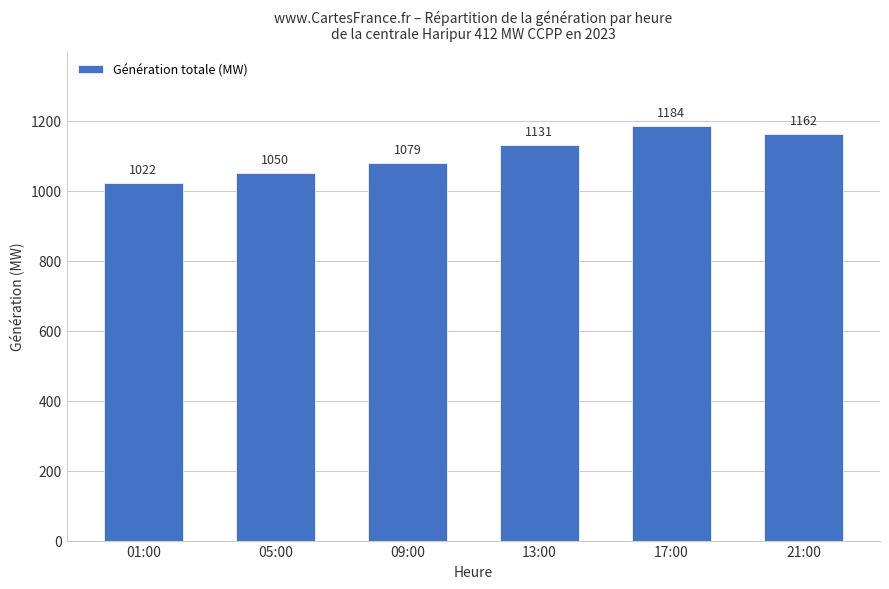

What is the maximum value shown in the chart?

1184